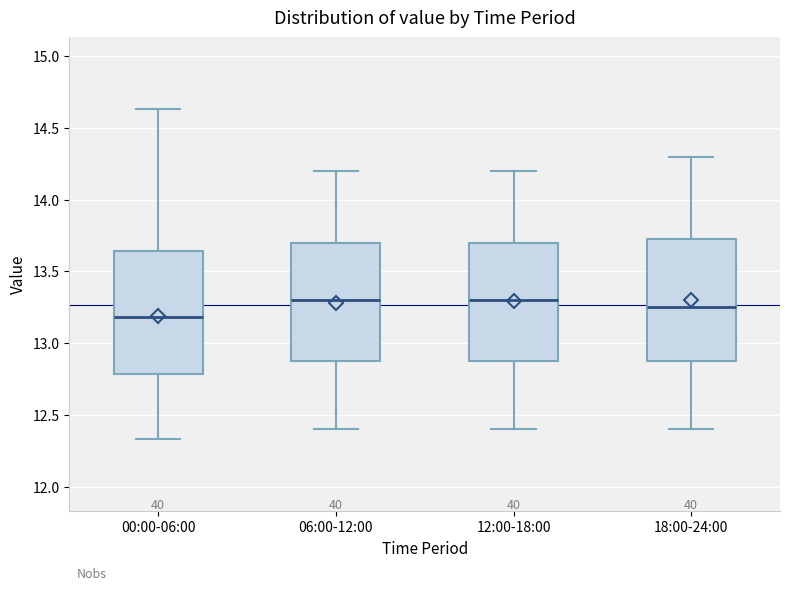

Reading left to right, read every box against the y-axis: the position of its median line, the range the box covers, and the ends of its whiskers. The values are not printed on the chart, so give them approximately, as read against the axis.

00:00-06:00: median 13.20, box 12.80 to 13.65, whiskers 12.35 to 14.65
06:00-12:00: median 13.30, box 12.90 to 13.70, whiskers 12.40 to 14.20
12:00-18:00: median 13.30, box 12.90 to 13.70, whiskers 12.40 to 14.20
18:00-24:00: median 13.25, box 12.90 to 13.75, whiskers 12.40 to 14.30